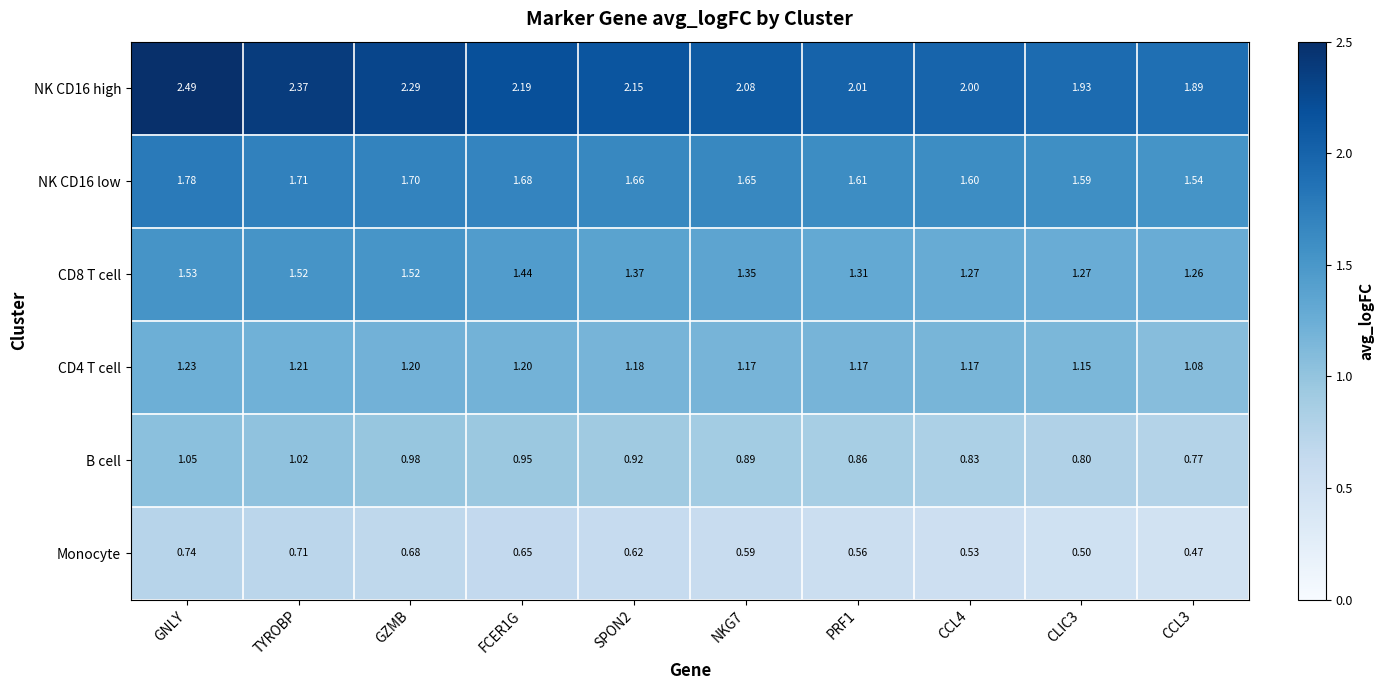

At which label does NK CD16 high first exceed 2?

GNLY